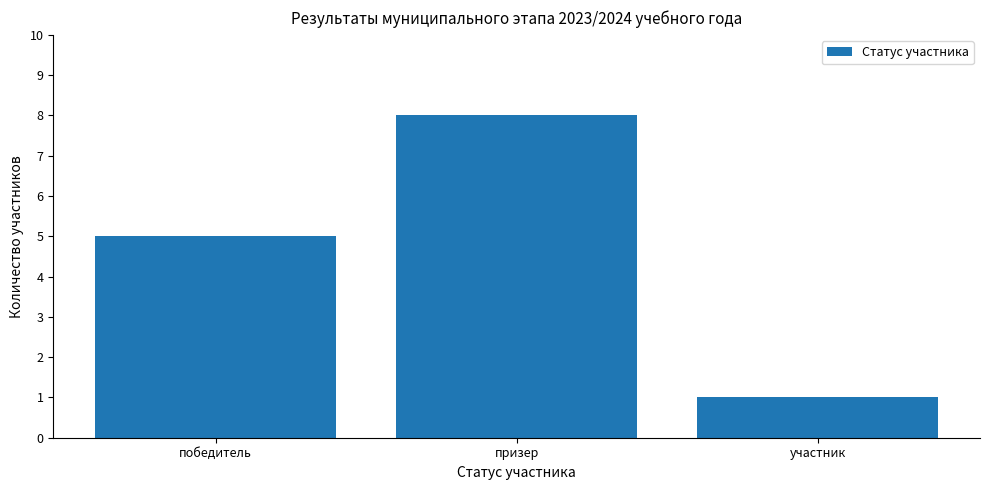

What is the sum of all values?

14